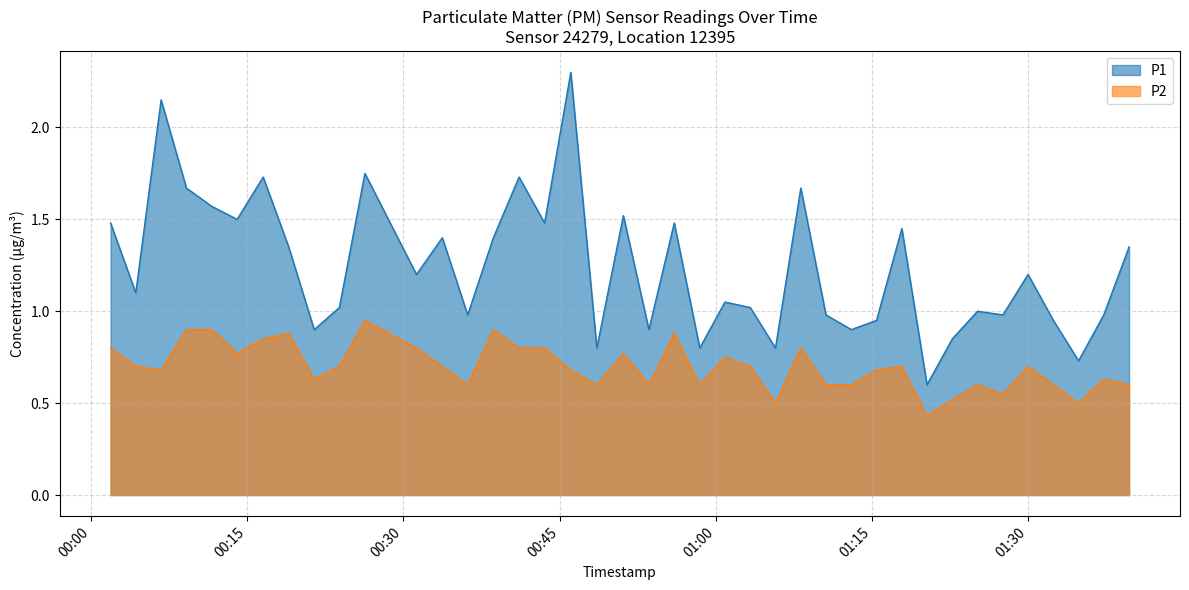

At which category is the sum across all series the highest?

2023-03-01T00:46:05